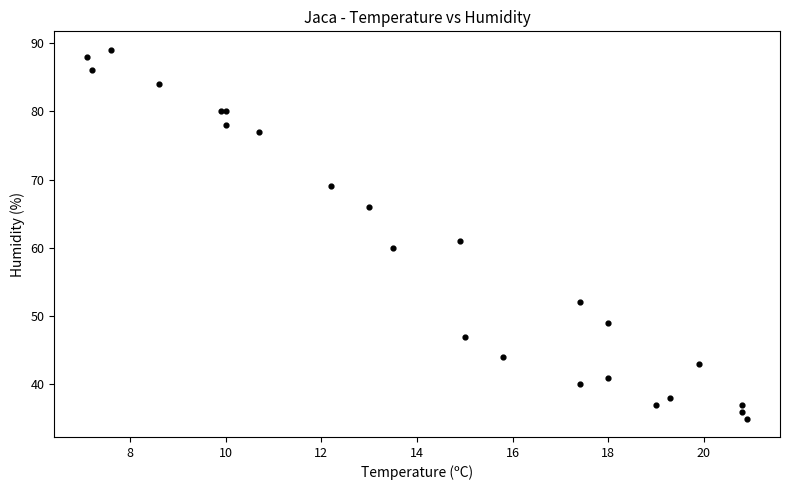

What Y value in the scatter plot is closest to 62?

61